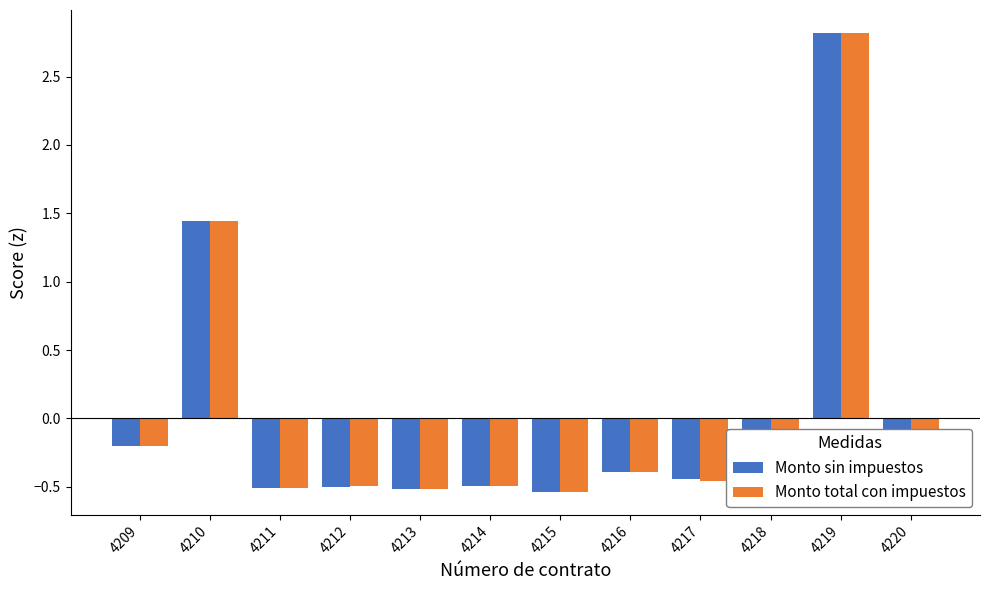

At which category is the sum across all series the highest?

4219